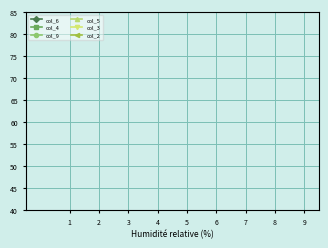

Rank the categories by col_3 value from highest to lowest.

4, 3, 1, 2, 9, 8, 7, 5, 6